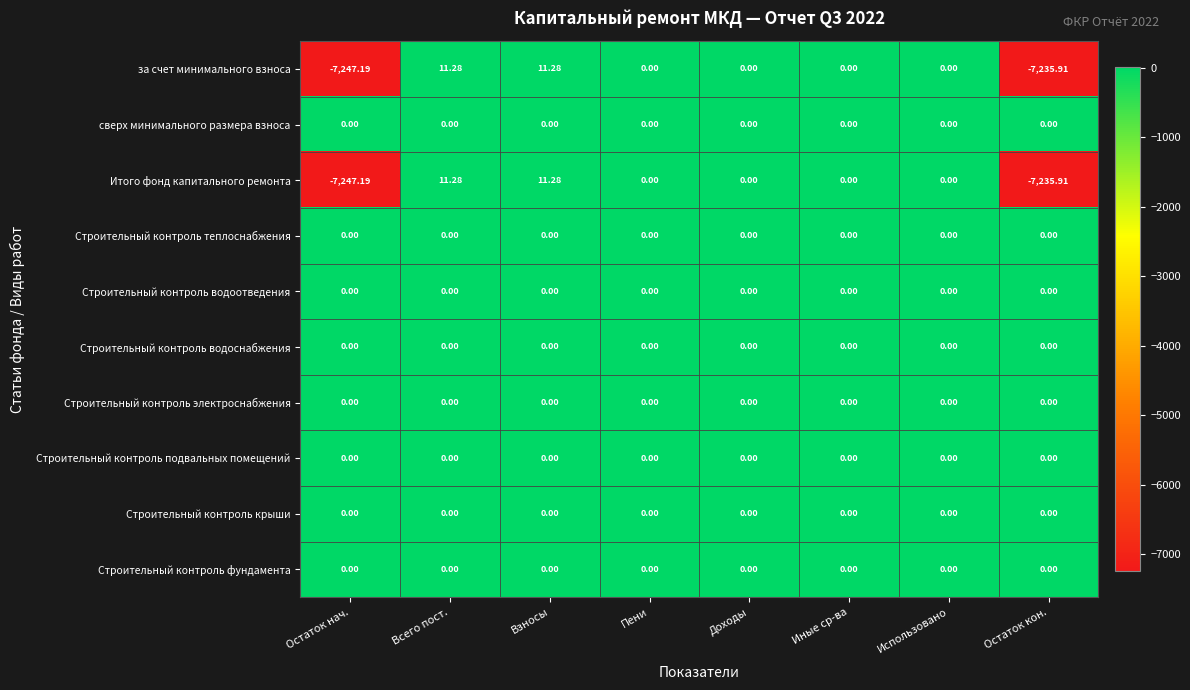

Which category has the lowest value across all series?

Остаток нач.